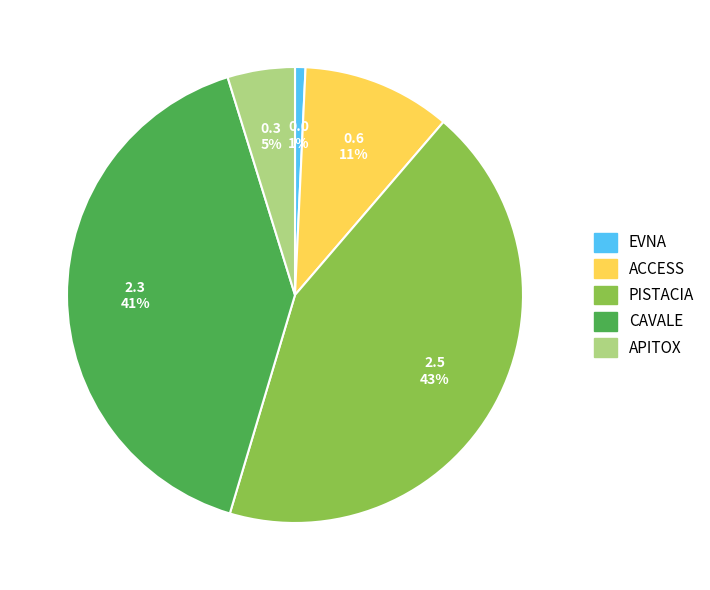

Do ACCESS and APITOX together represent more than half of the pie?

No